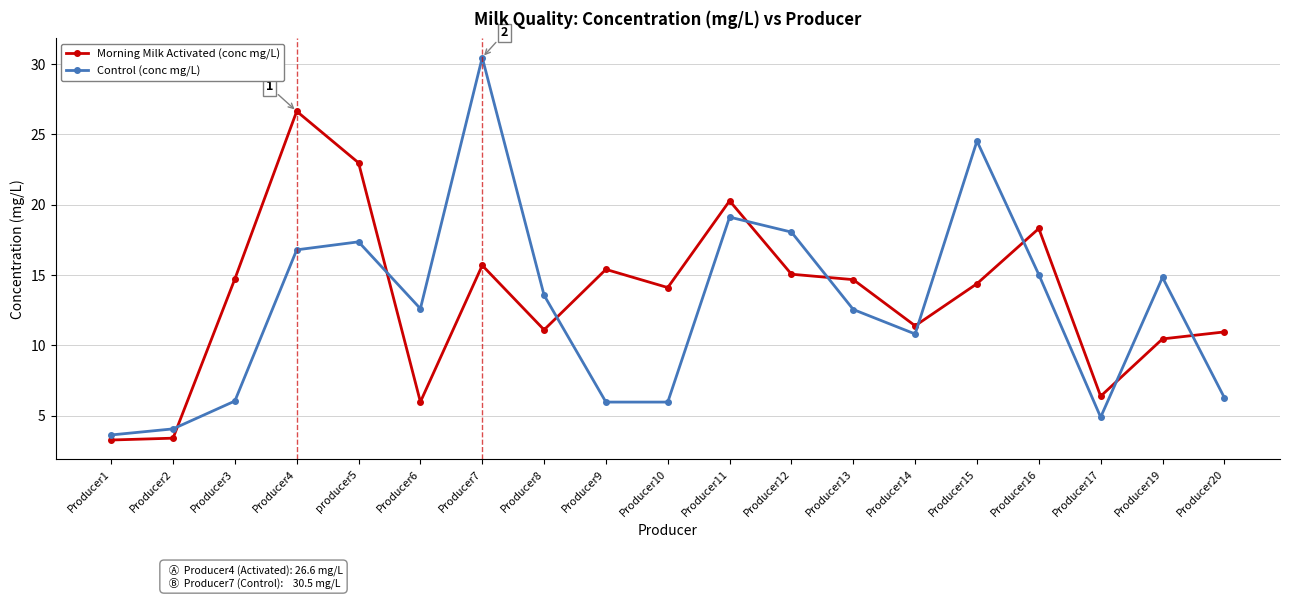

The Morning Milk Activated (conc mg/L) series shows 23.0 at producer5. True or false?

True